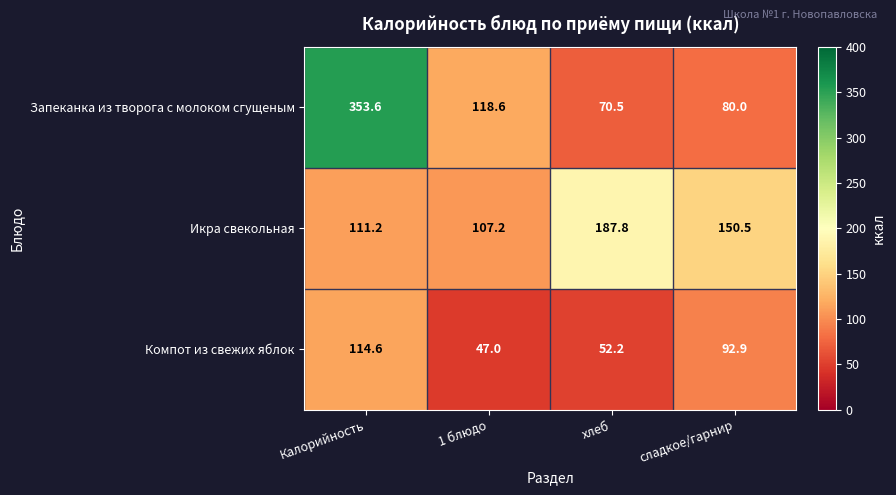

How many data points in Компот из свежих яблок are above 92?

2